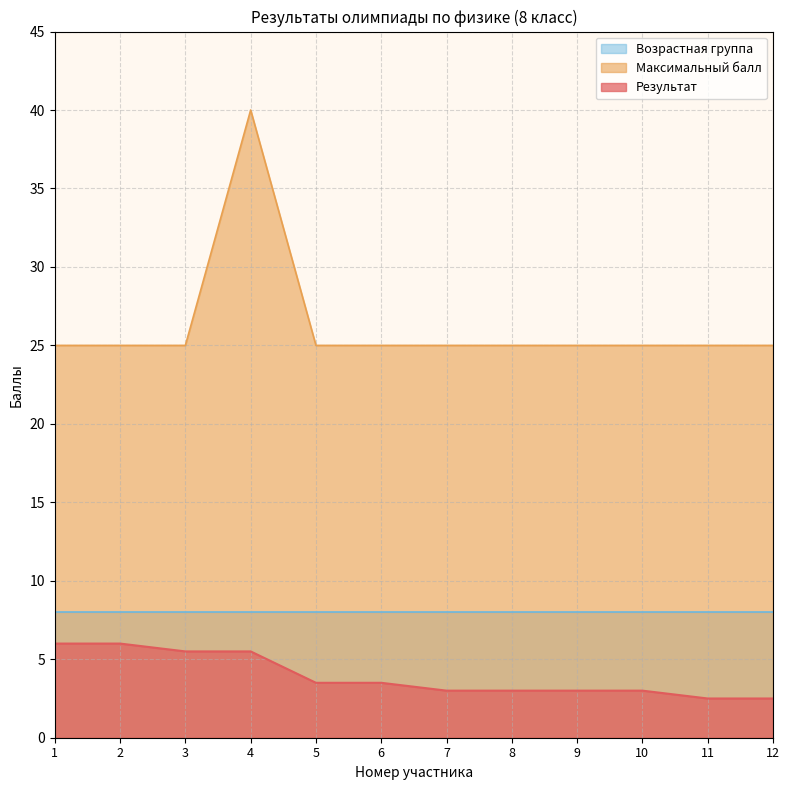

True or false: Результат and Максимальный балл cross at least once.

False